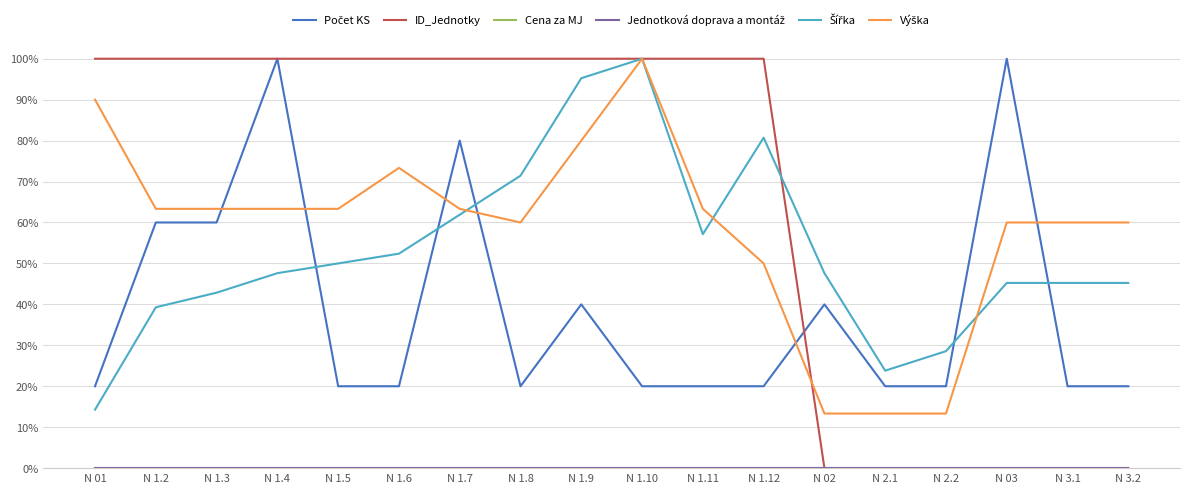

Reading right to left, transcribe all the data shown in this chart.

Počet KS: 0.2	0.2	1.0	0.2	0.2	0.4	0.2	0.2	0.2	0.4	0.2	0.8	0.2	0.2	1.0	0.6	0.6	0.2
ID_Jednotky: 0.0	0.0	0.0	0.0	0.0	0.0	1.0	1.0	1.0	1.0	1.0	1.0	1.0	1.0	1.0	1.0	1.0	1.0
Cena za MJ: 0.0	0.0	0.0	0.0	0.0	0.0	0.0	0.0	0.0	0.0	0.0	0.0	0.0	0.0	0.0	0.0	0.0	0.0
Jednotková doprava a montáž: 0.0	0.0	0.0	0.0	0.0	0.0	0.0	0.0	0.0	0.0	0.0	0.0	0.0	0.0	0.0	0.0	0.0	0.0
Šířka: 0.5	0.5	0.5	0.3	0.2	0.5	0.8	0.6	1.0	1.0	0.7	0.6	0.5	0.5	0.5	0.4	0.4	0.1
Výška: 0.6	0.6	0.6	0.1	0.1	0.1	0.5	0.6	1.0	0.8	0.6	0.6	0.7	0.6	0.6	0.6	0.6	0.9